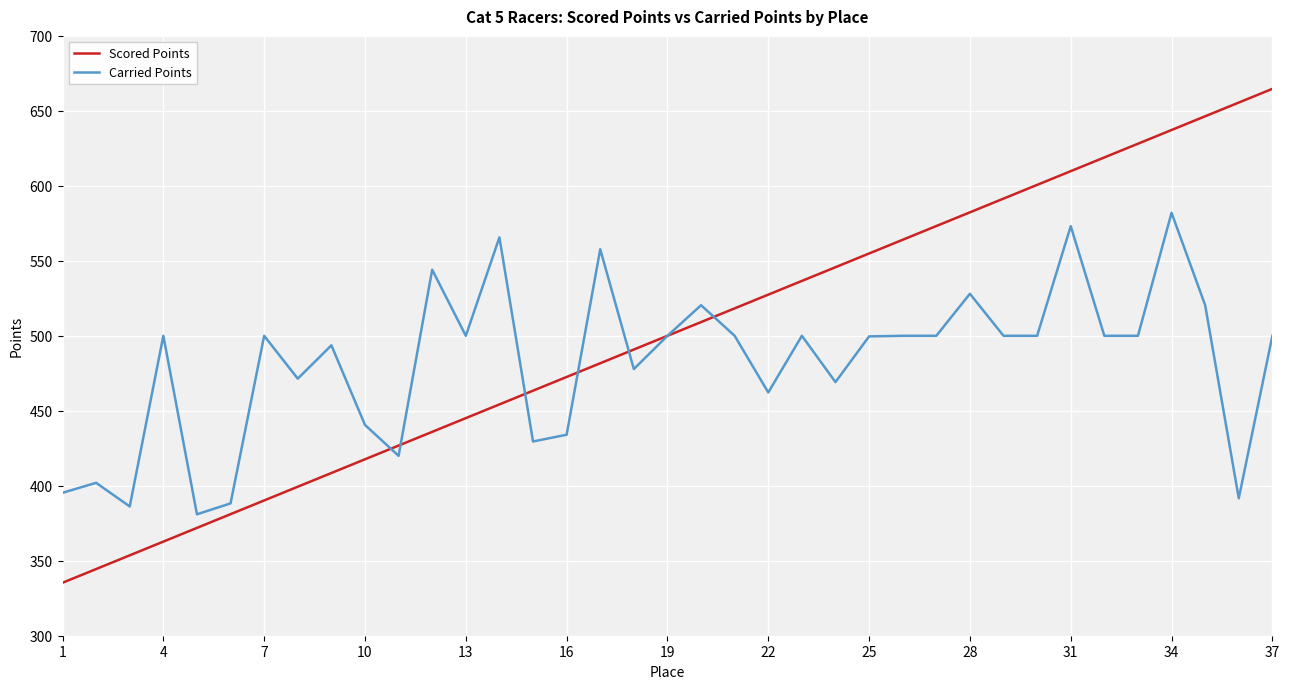

What is the maximum value shown in the chart?

664.7